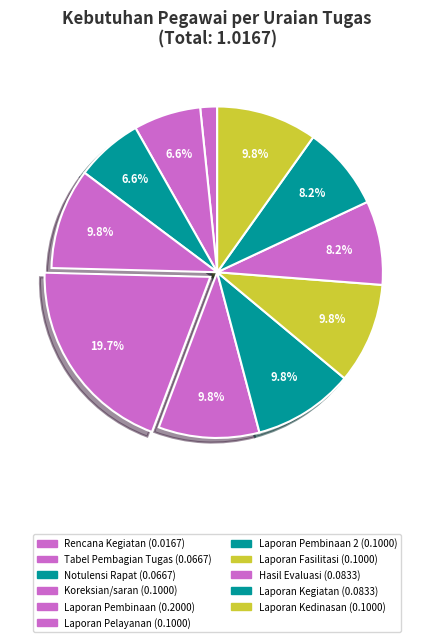

How many slices are in this pie chart?

11